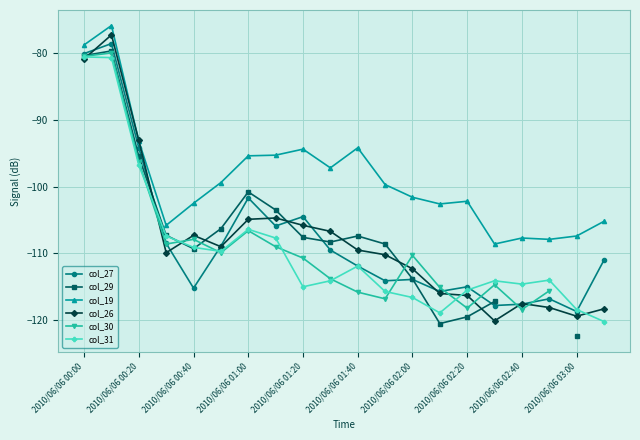

How many values in col_29 are below zero?

17